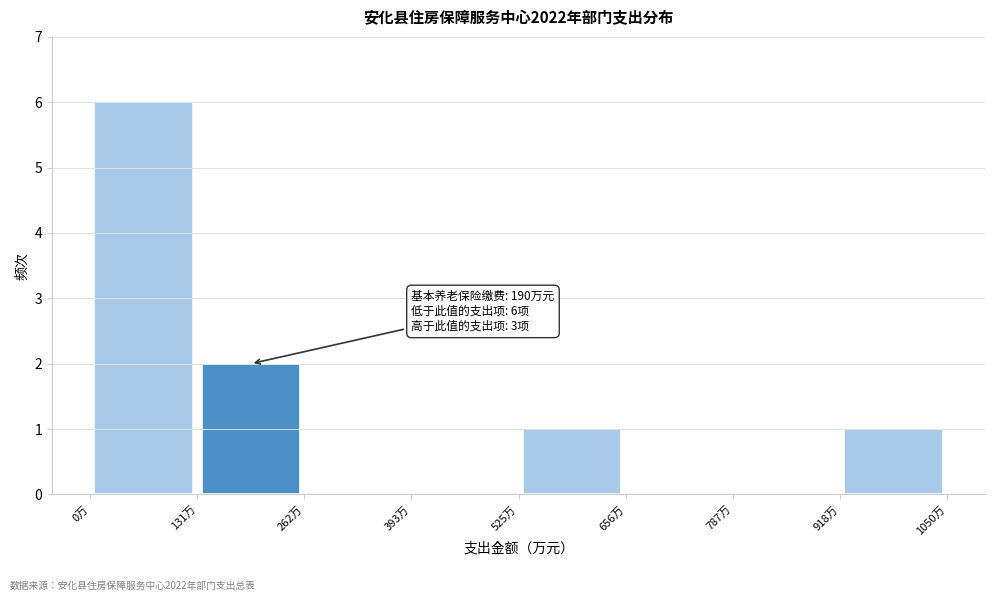

Over which range of the x-axis is the bar tallest?

0 to 140